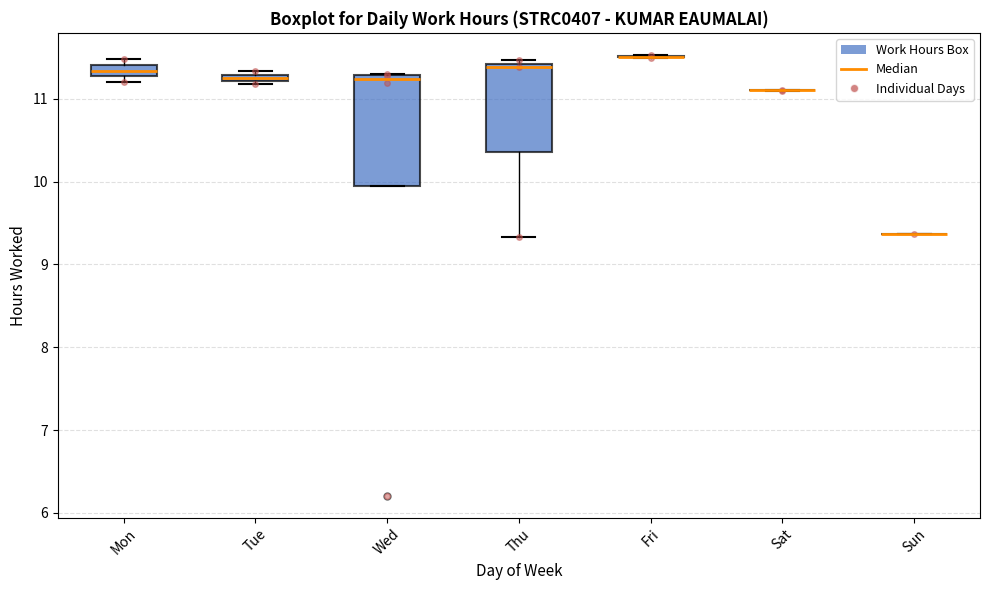

Comparing the boxes themselves (not the whiskers), which one is the tallest?

Wed